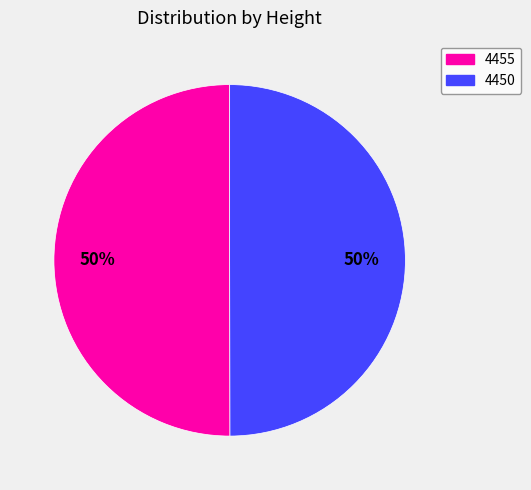

To the nearest percent, what portion does 4450 represent?

50%